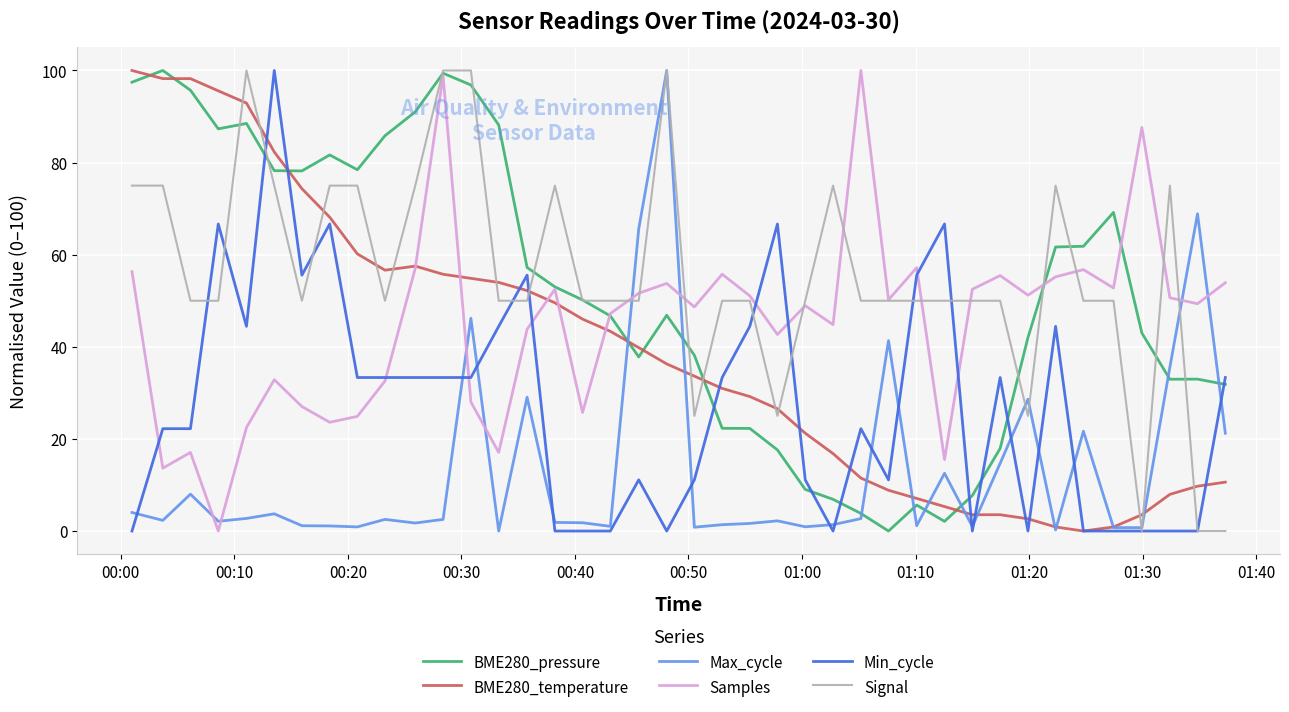

What are all the series names shown in the legend?

BME280_pressure, BME280_temperature, Max_cycle, Samples, Min_cycle, Signal